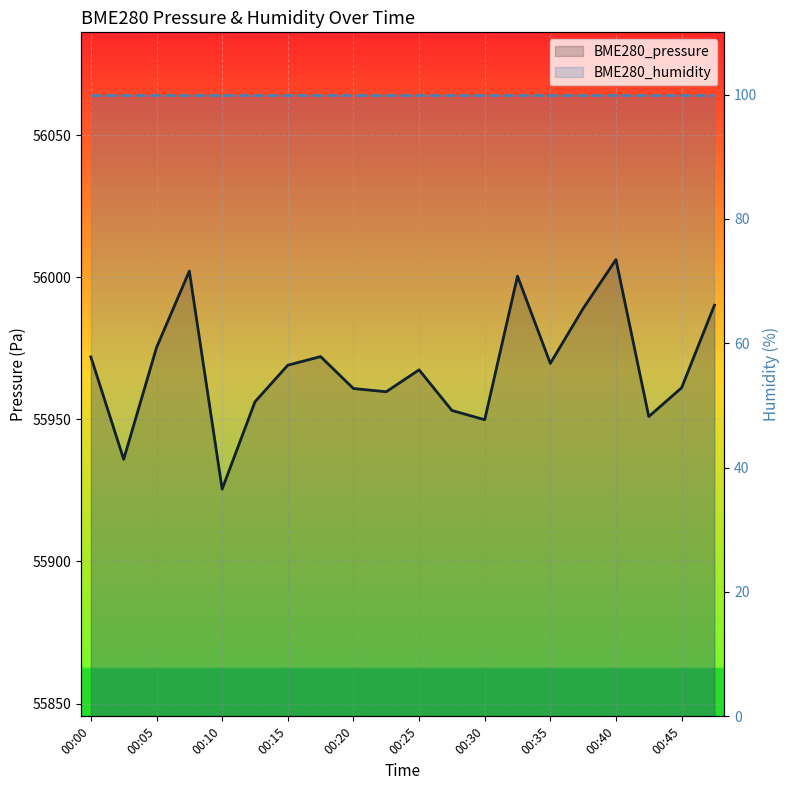

What is the value of the BME280_pressure point at the 20th from the left?

55990.2